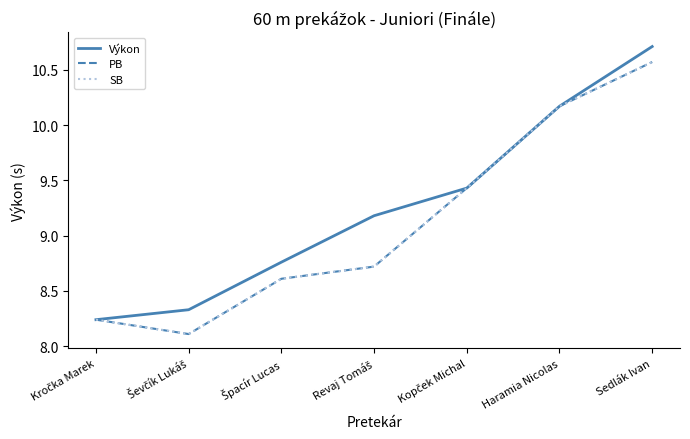

Which category has the lowest value across all series?

Ševčík Lukáš